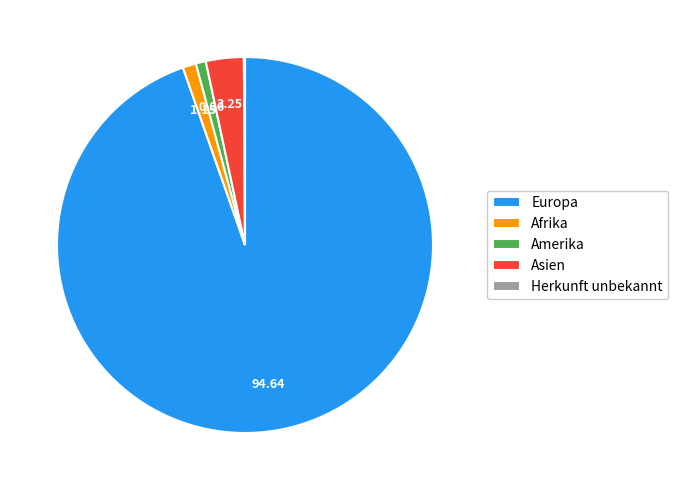

Does any single category account for the majority?

Yes